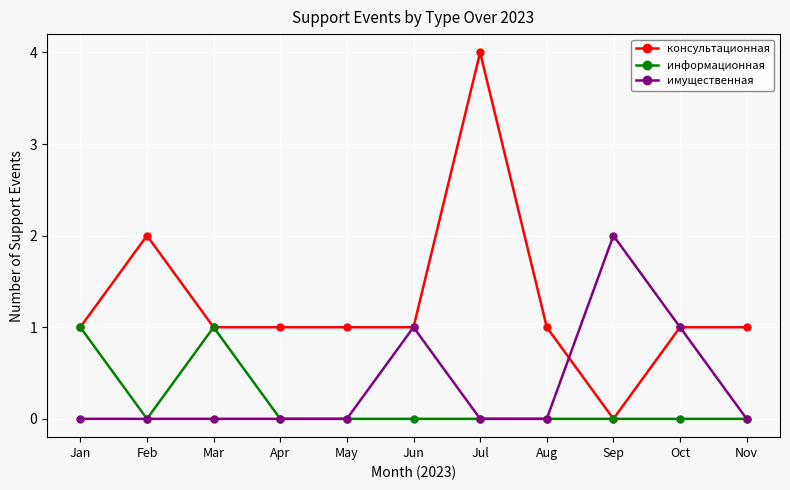

What is the difference between the maximum and second lowest values in the консультационная series?

3